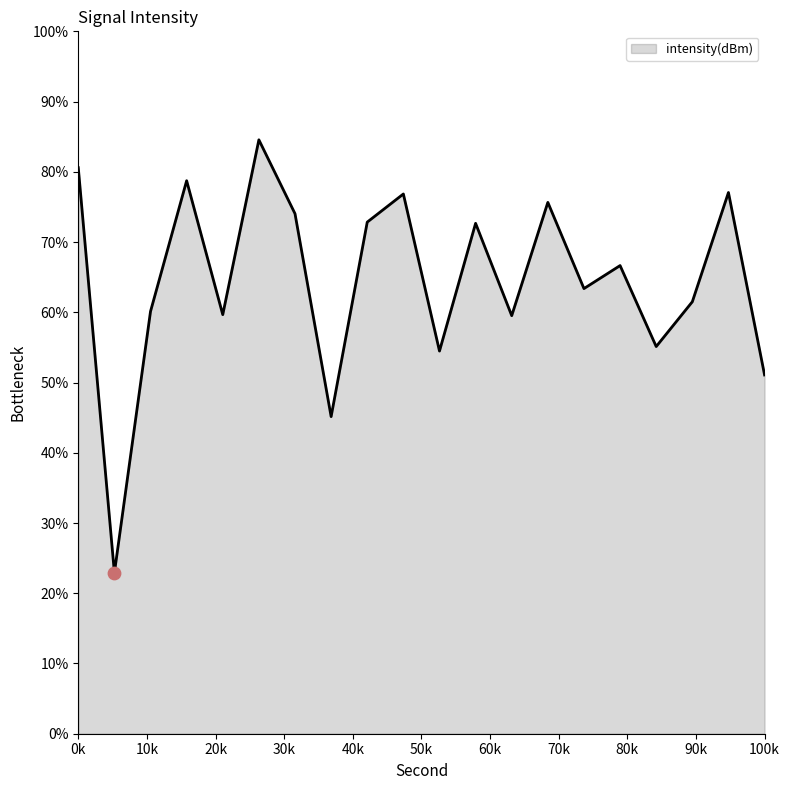

What is the maximum value shown in the chart?

84.6